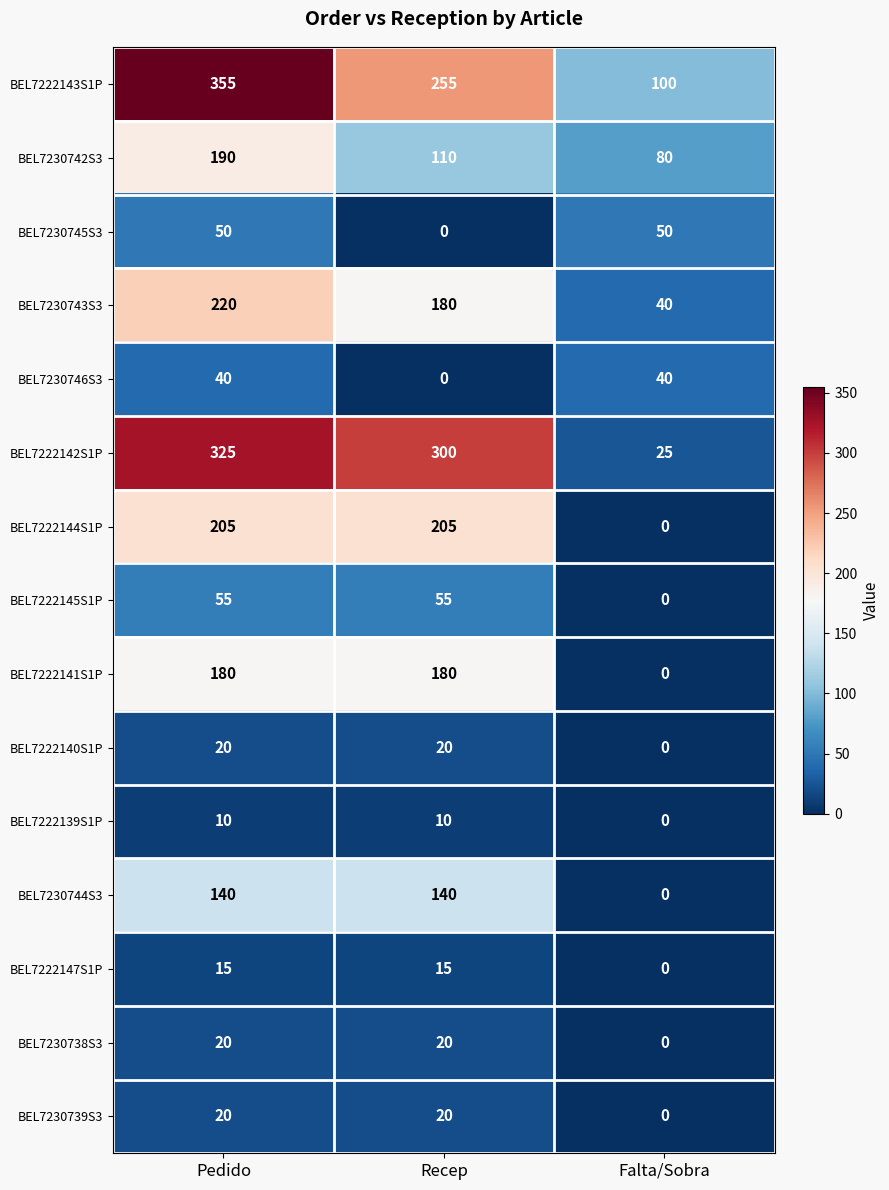

Which series changed the most between Pedido and Falta/Sobra?

BEL7222142S1P